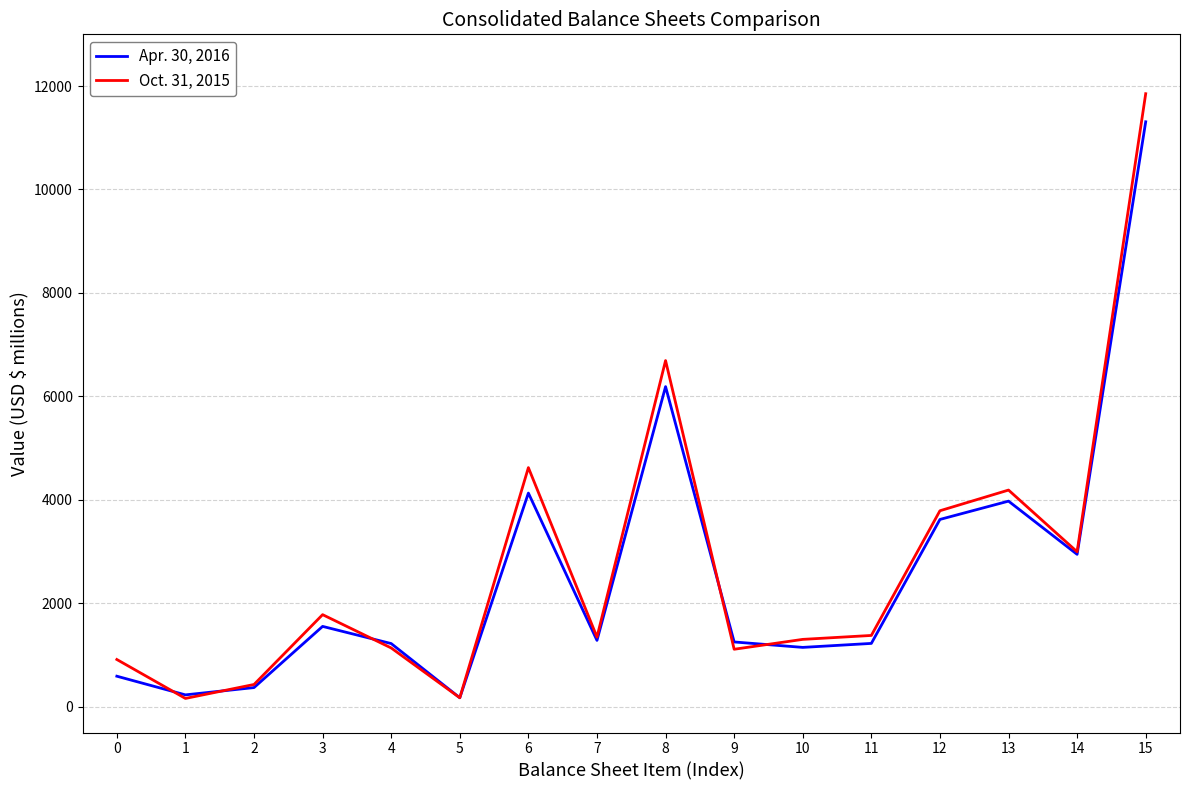

At which label is Apr. 30, 2016 closest to 5740?

8